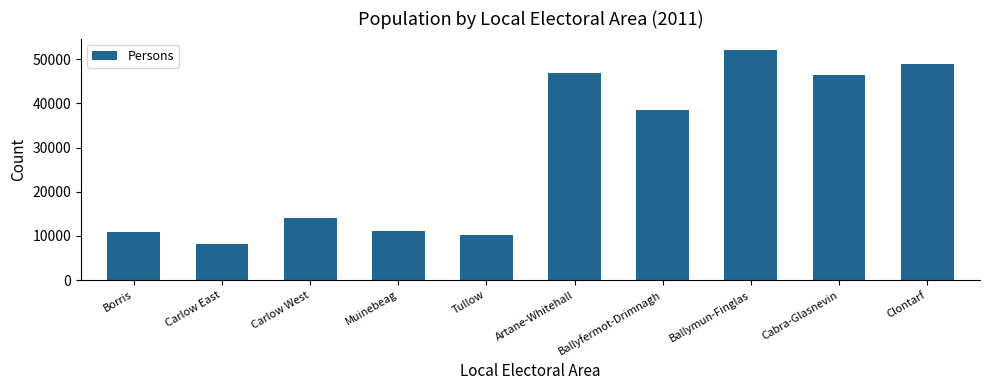

What position from the right is Borris?

10